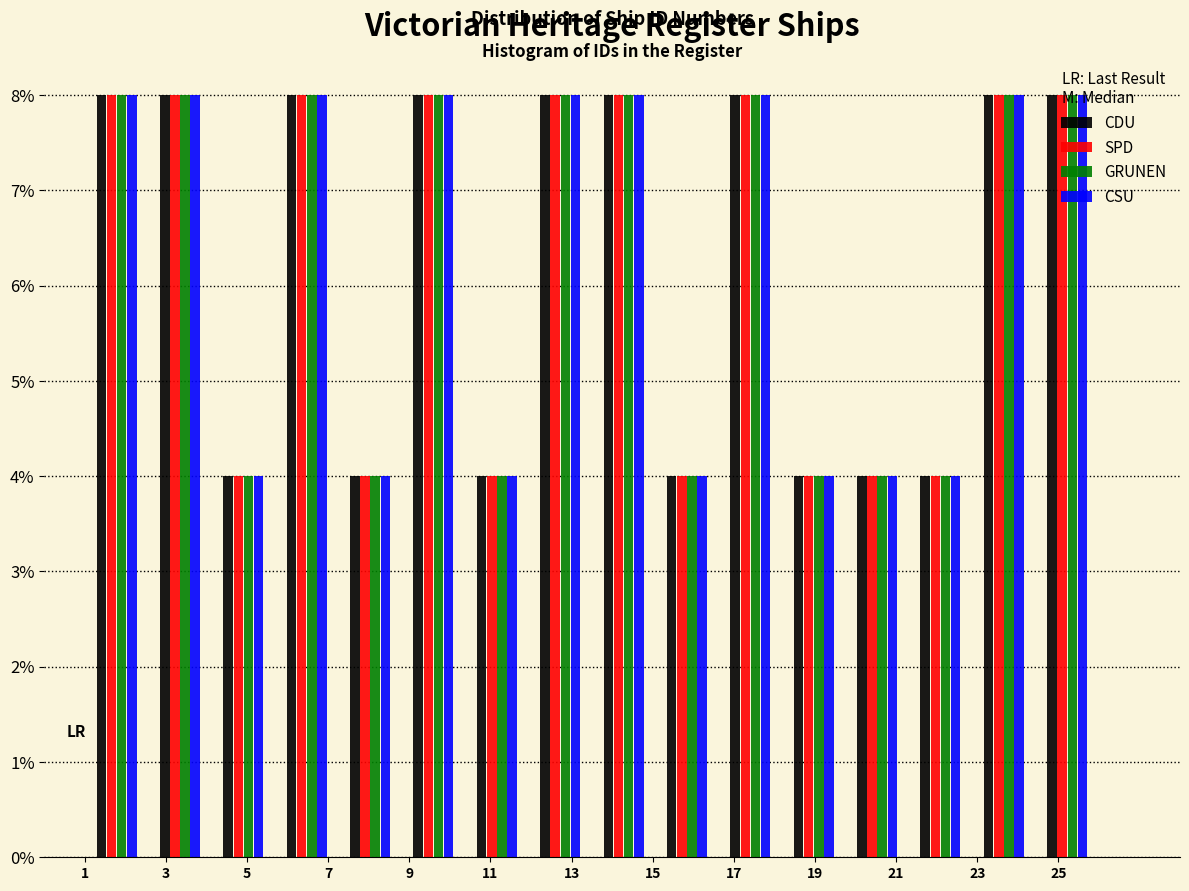

Reading left to right, list every range on the x-axis with the height of the bar of each series over it. Neither the bar edges nor the heights are printed on the chart, so give them approximately, as read against the axes.

1.0 to 2.6: CDU=8	SPD=8	GRUNEN=8	CSU=8
2.6 to 4.2: CDU=8	SPD=8	GRUNEN=8	CSU=8
4.2 to 5.6: CDU=4	SPD=4	GRUNEN=4	CSU=4
5.6 to 7.2: CDU=8	SPD=8	GRUNEN=8	CSU=8
7.2 to 8.8: CDU=4	SPD=4	GRUNEN=4	CSU=4
8.8 to 10.4: CDU=8	SPD=8	GRUNEN=8	CSU=8
10.4 to 12.0: CDU=4	SPD=4	GRUNEN=4	CSU=4
12.0 to 13.6: CDU=8	SPD=8	GRUNEN=8	CSU=8
13.6 to 15.0: CDU=8	SPD=8	GRUNEN=8	CSU=8
15.0 to 16.6: CDU=4	SPD=4	GRUNEN=4	CSU=4
16.6 to 18.2: CDU=8	SPD=8	GRUNEN=8	CSU=8
18.2 to 19.8: CDU=4	SPD=4	GRUNEN=4	CSU=4
19.8 to 21.4: CDU=4	SPD=4	GRUNEN=4	CSU=4
21.4 to 22.8: CDU=4	SPD=4	GRUNEN=4	CSU=4
22.8 to 24.4: CDU=8	SPD=8	GRUNEN=8	CSU=8
24.4 to 26.0: CDU=8	SPD=8	GRUNEN=8	CSU=8